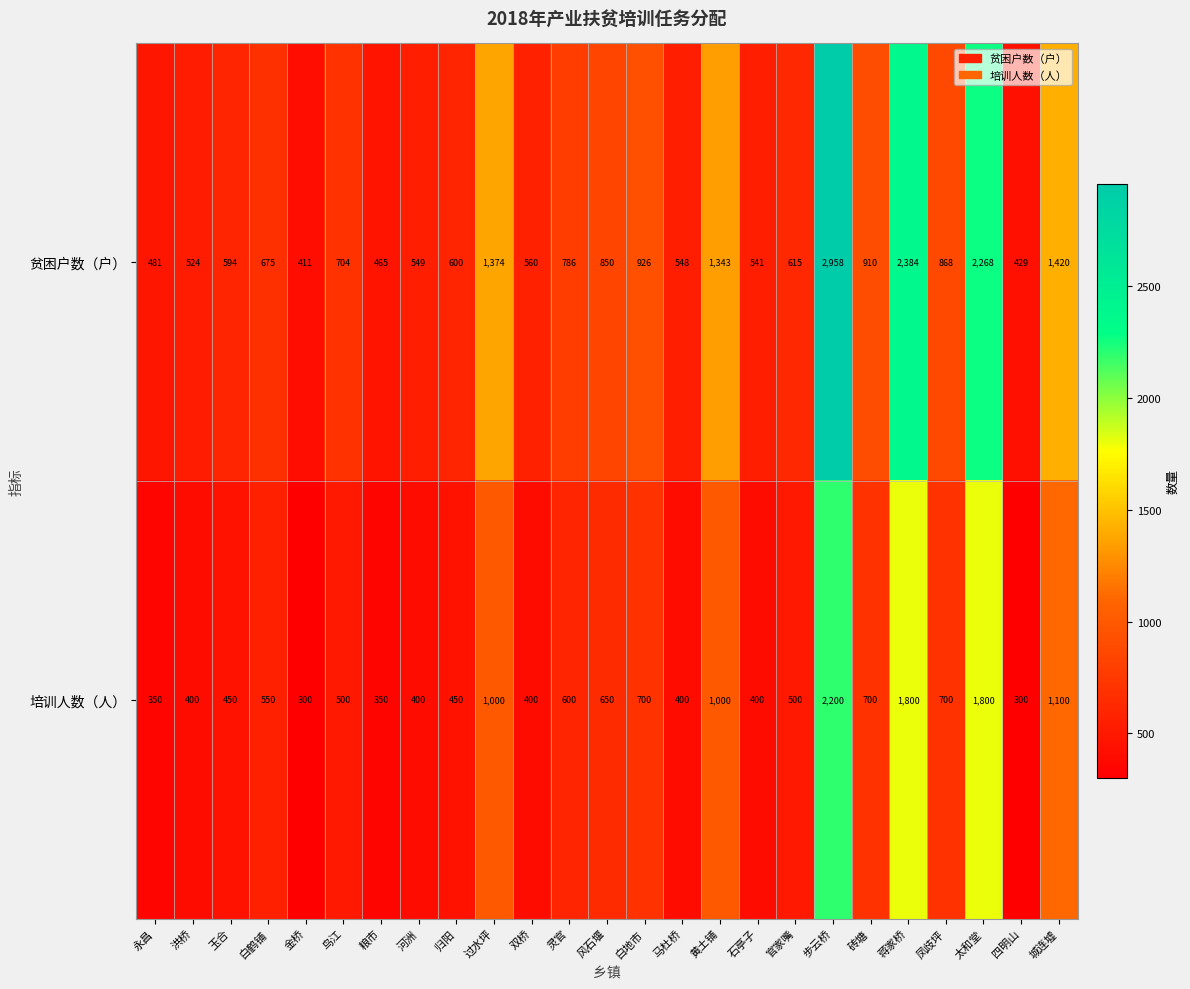

Between 灵官 and 蒋家桥, which series saw the biggest shift?

贫困户数（户）